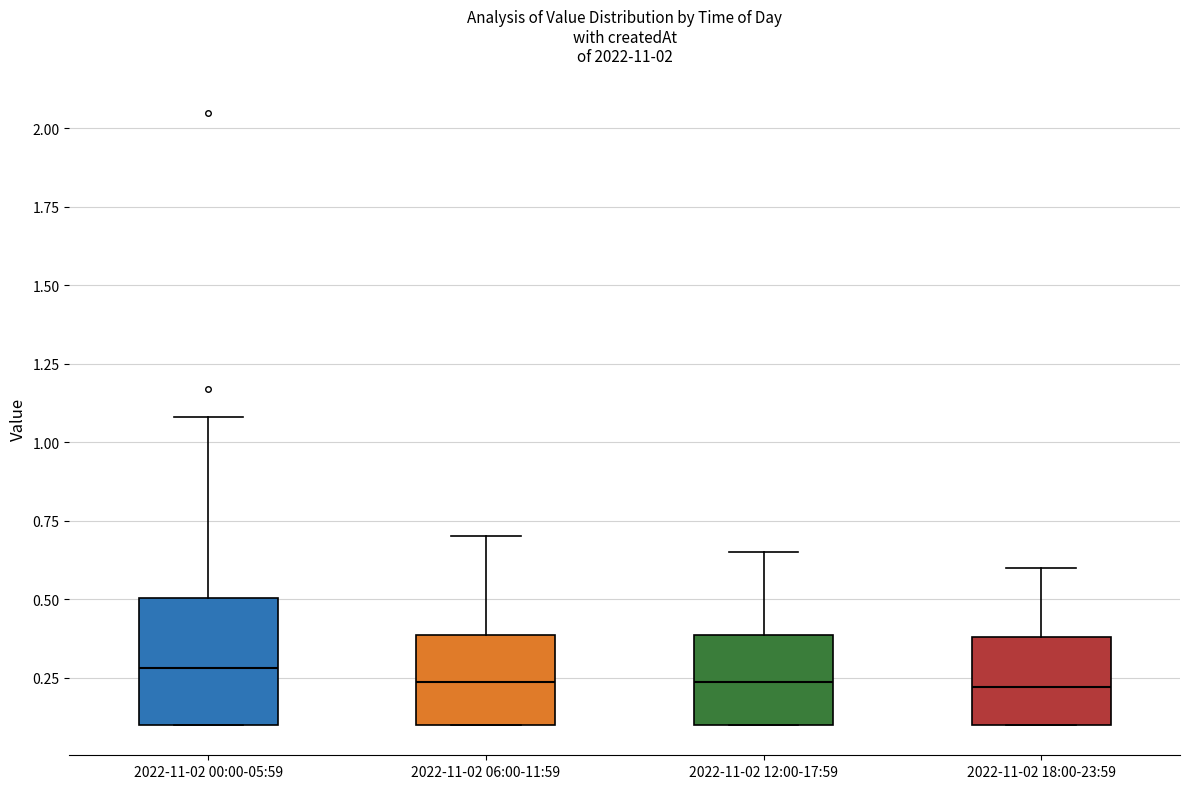

Where does the upper whisker of the box for 2022-11-02 12:00-17:59 end on the y-axis? The values are not printed on the chart, so give them approximately, as read against the axis.

0.65